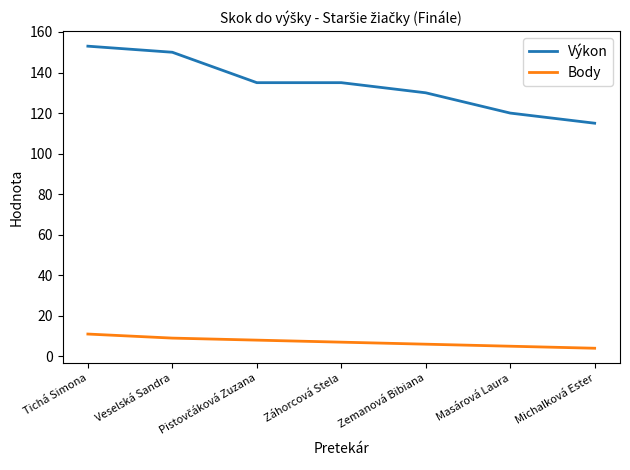

Which series has the largest range (max minus min)?

Výkon